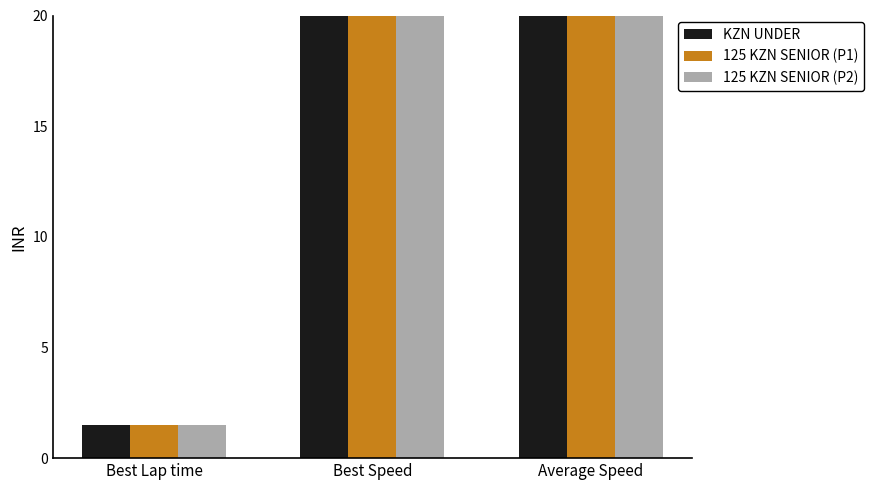

Reading right to left, list all the values displayed in this chart.

KZN UNDER: 46.4	47.2	1.5
125 KZN SENIOR (P1): 45.7	46.5	1.5
125 KZN SENIOR (P2): 45.6	46.6	1.5